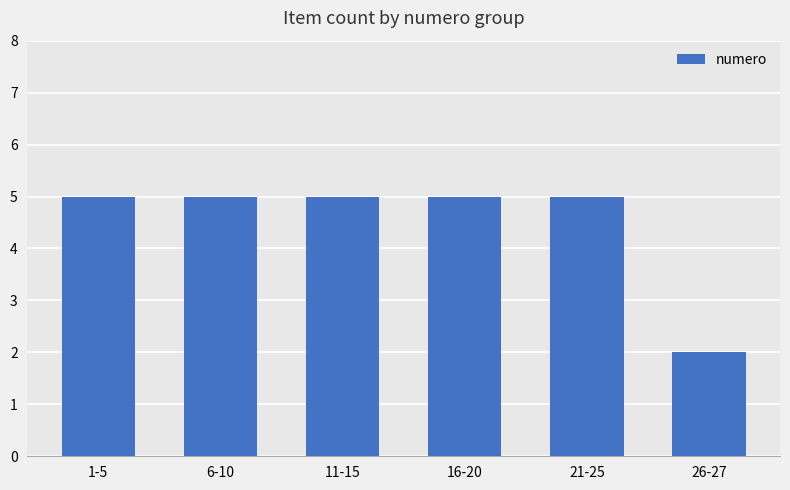

Reading left to right, transcribe all the data shown in this chart.

5	5	5	5	5	2